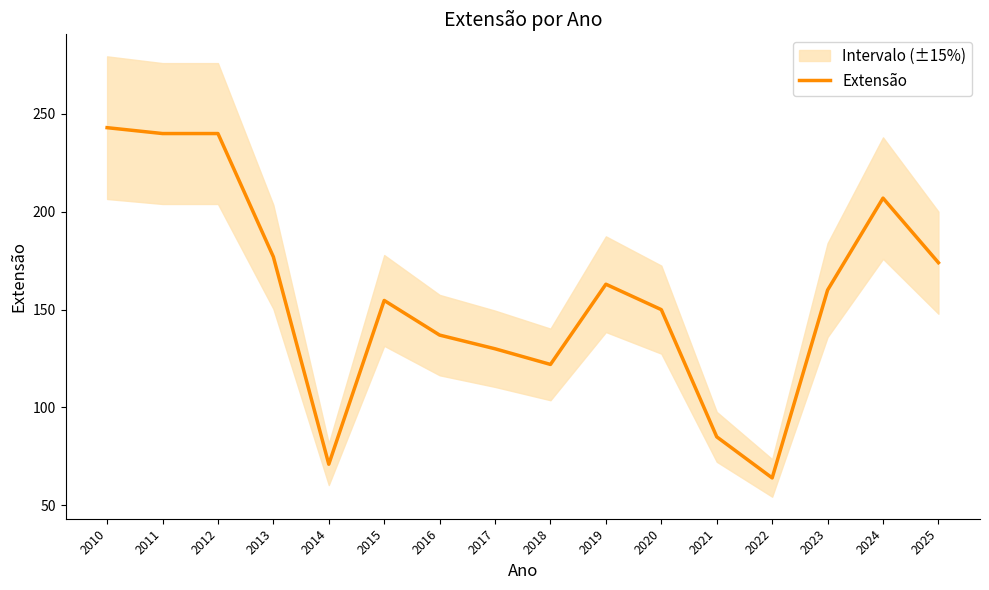

Reading left to right, extract all data points from this chart.

243.0	240.0	240.0	177.0	71.0	154.7	137.0	130.0	122.0	163.0	150.0	85.0	64.0	160.0	207.0	174.0